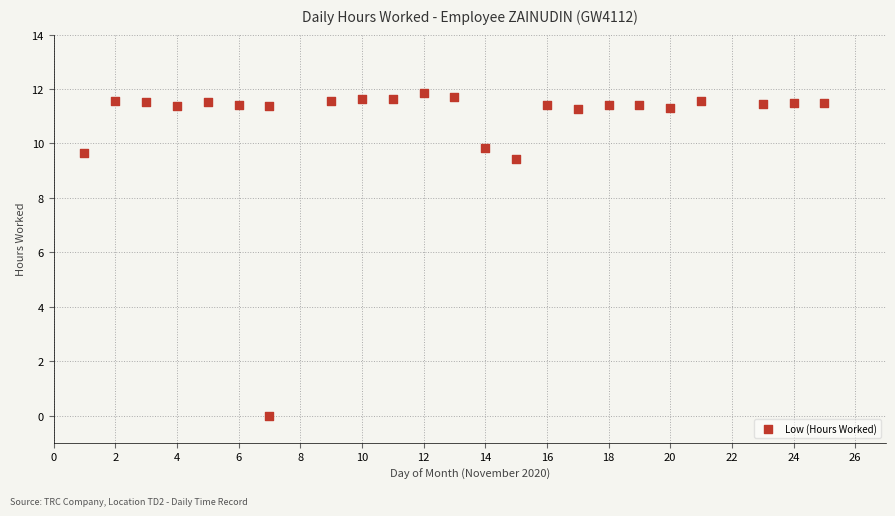

What is the range of X values (max minus min)?

24.0